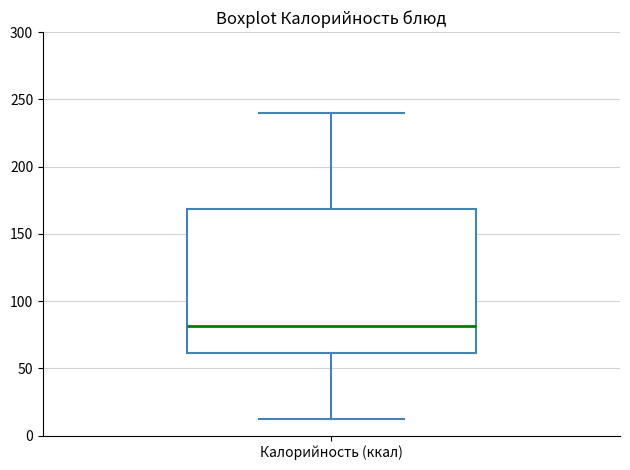

Transcribe this box plot: give where the median line is, the range the box spans, and where the two whiskers end, as read against the y-axis. The values are not printed on the chart, so give them approximately, as read against the axis.

median 80, box 60 to 170, whiskers 10 to 240